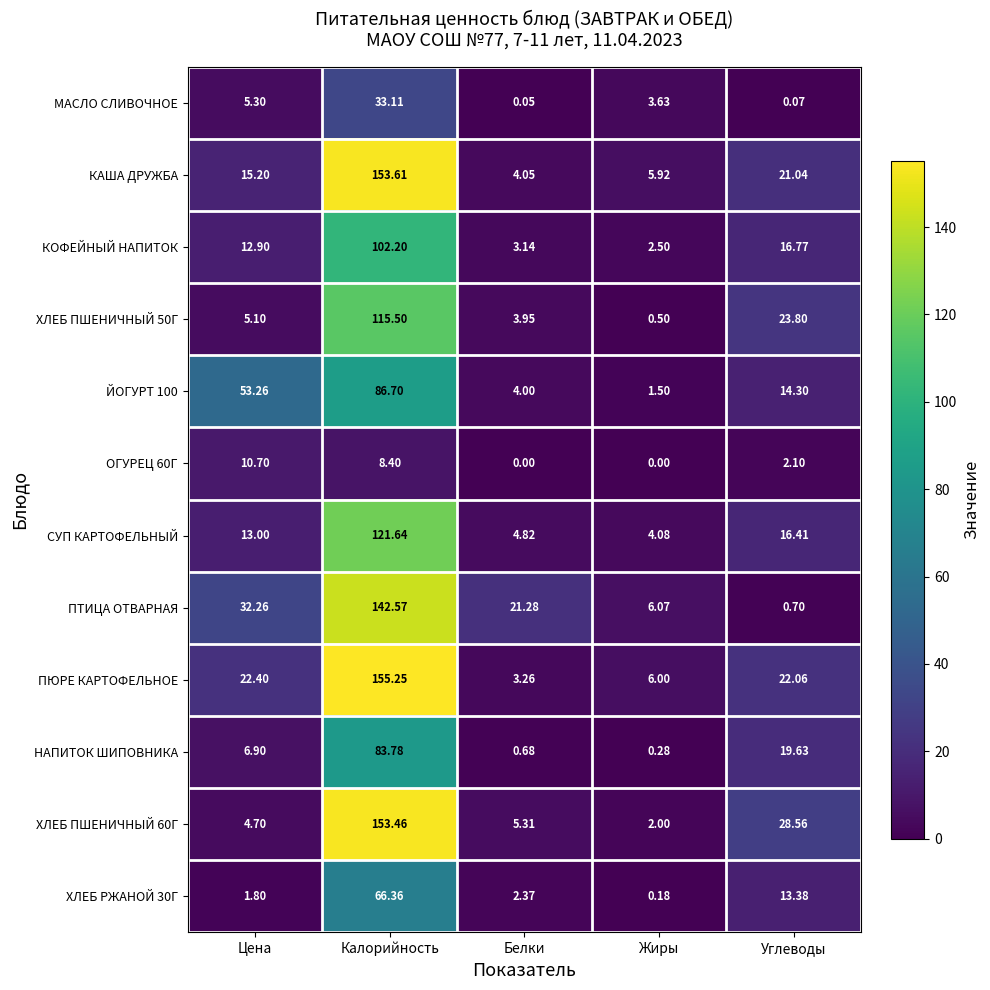

Rank the categories by ХЛЕБ ПШЕНИЧНЫЙ 60Г value from highest to lowest.

Калорийность, Углеводы, Белки, Цена, Жиры